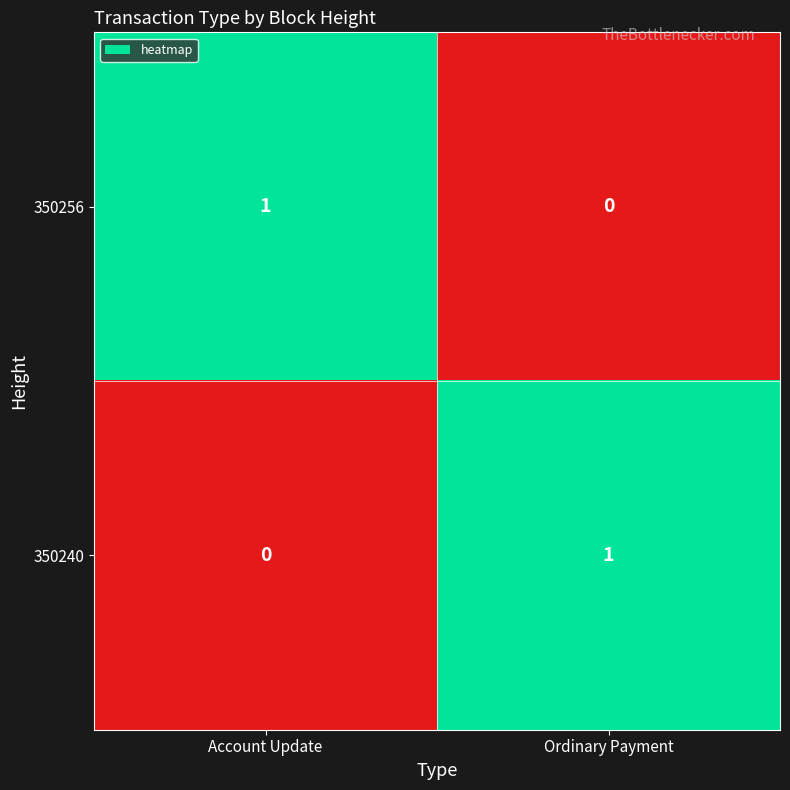

True or false: 350240 has a value of 0 at Account Update.

True